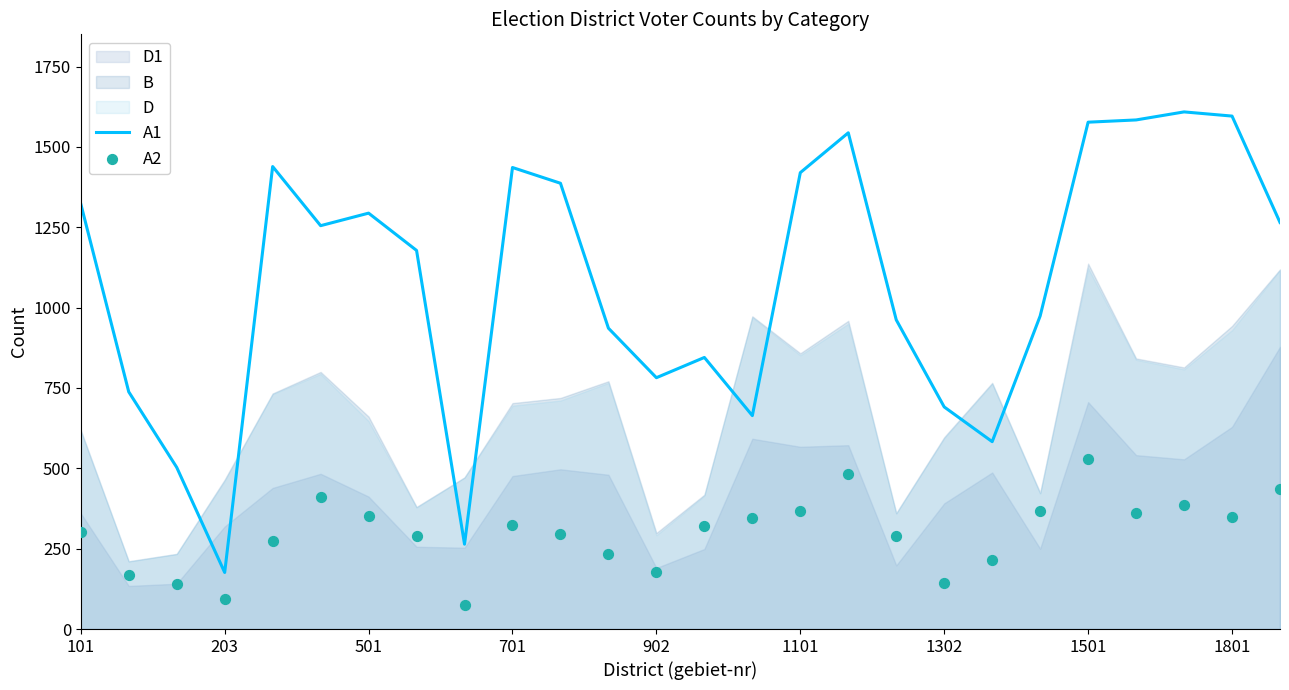

The value of A1 at 101 is 1962. True or false?

False